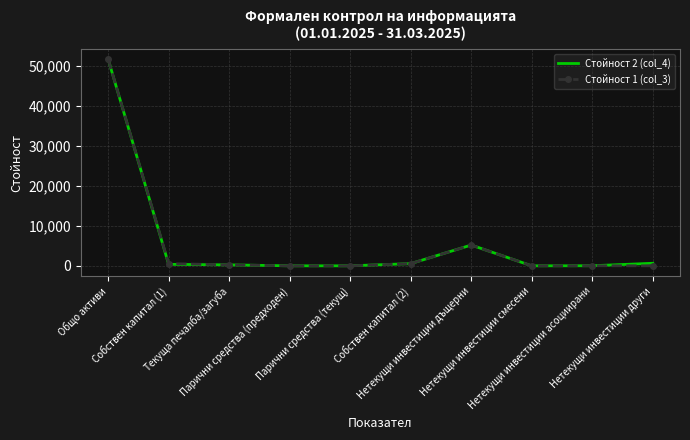

What is the maximum value shown in the chart?

51738